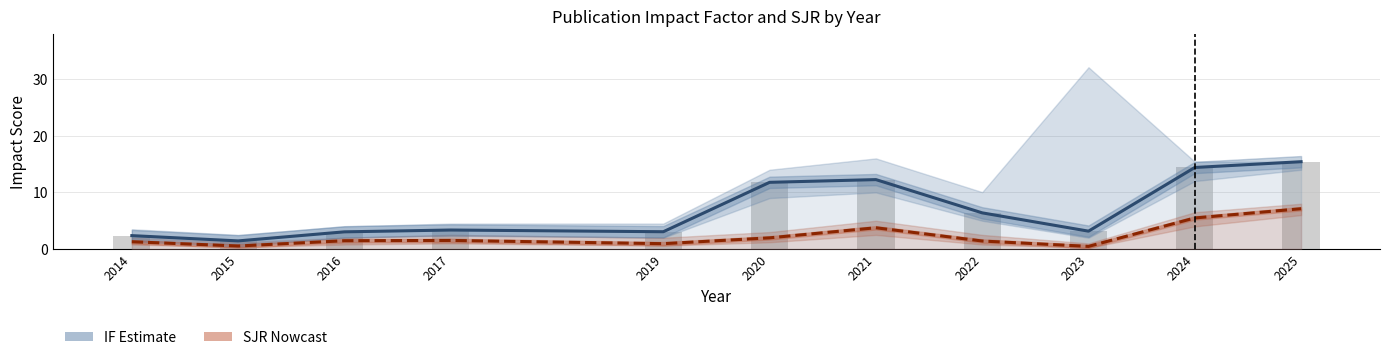

Which label corresponds to the largest value in the chart?

2025